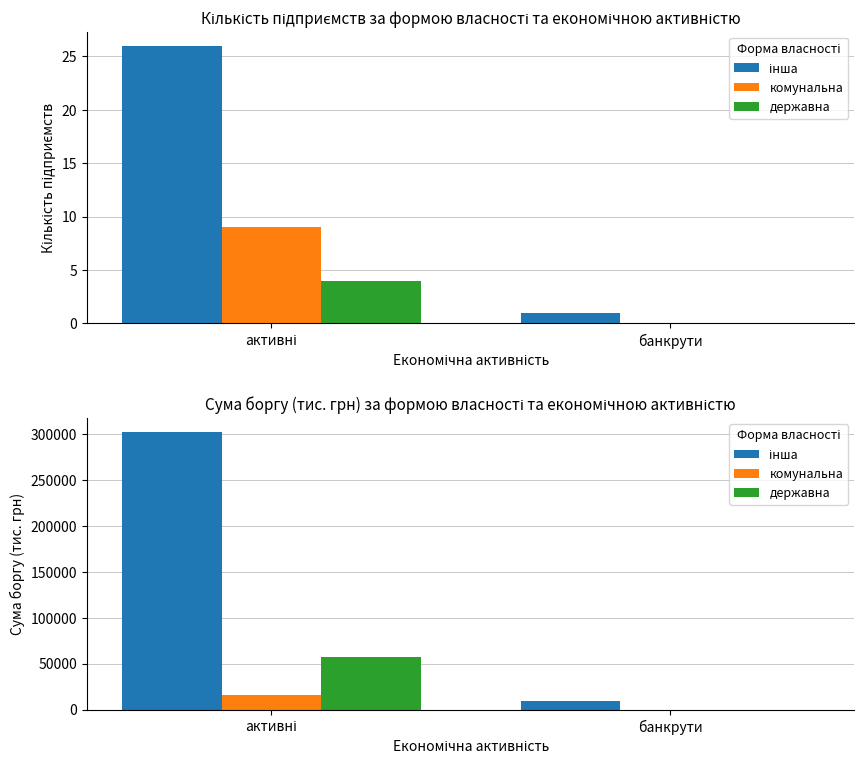

Which series has the largest total across all categories?

інша